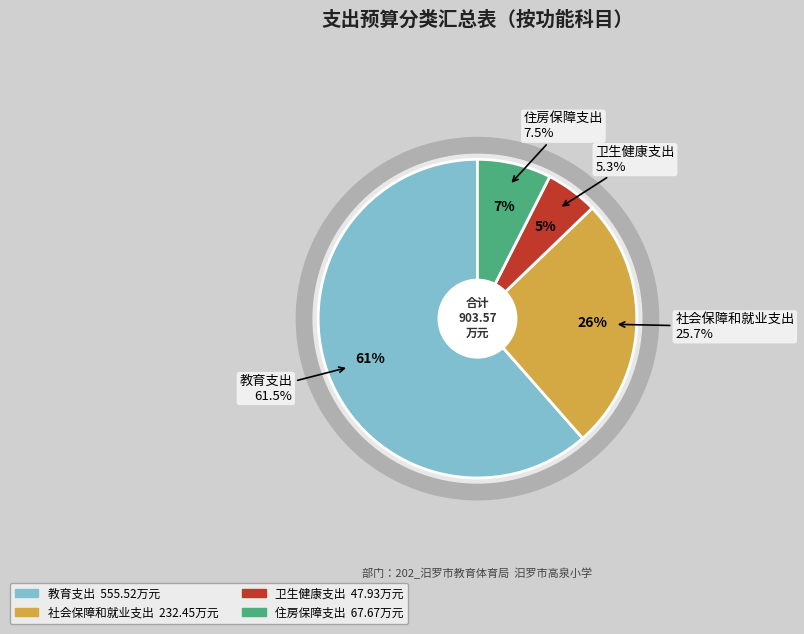

To the nearest percent, what is the difference between the 住房保障支出 and 卫生健康支出 slice percentages?

2%